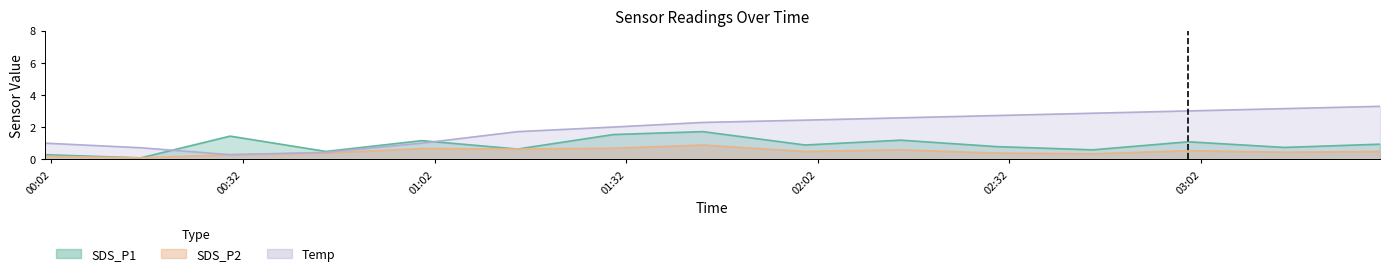

Reading left to right, extract all data points from this chart.

SDS_P1: 2022/10/24 00:01=0.3	2022/10/24 00:16=0.1	2022/10/24 00:30=1.4	2022/10/24 00:45=0.5	2022/10/24 01:00=1.2	2022/10/24 01:15=0.7	2022/10/24 01:30=1.6	2022/10/24 01:44=1.7	2022/10/24 02:00=0.9	2022/10/24 02:15=1.2	2022/10/24 02:30=0.8	2022/10/24 02:45=0.6	2022/10/24 03:00=1.1	2022/10/24 03:15=0.8	2022/10/24 03:30=0.9
SDS_P2: 2022/10/24 00:01=0.2	2022/10/24 00:16=0.1	2022/10/24 00:30=0.3	2022/10/24 00:45=0.4	2022/10/24 01:00=0.7	2022/10/24 01:15=0.7	2022/10/24 01:30=0.7	2022/10/24 01:44=0.9	2022/10/24 02:00=0.5	2022/10/24 02:15=0.6	2022/10/24 02:30=0.4	2022/10/24 02:45=0.3	2022/10/24 03:00=0.6	2022/10/24 03:15=0.5	2022/10/24 03:30=0.5
Temp: 2022/10/24 00:01=1.0	2022/10/24 00:16=0.7	2022/10/24 00:30=0.3	2022/10/24 00:45=0.4	2022/10/24 01:00=1.0	2022/10/24 01:15=1.7	2022/10/24 01:30=2.0	2022/10/24 01:44=2.3	2022/10/24 02:00=2.4	2022/10/24 02:15=2.6	2022/10/24 02:30=2.7	2022/10/24 02:45=2.9	2022/10/24 03:00=3.0	2022/10/24 03:15=3.2	2022/10/24 03:30=3.3